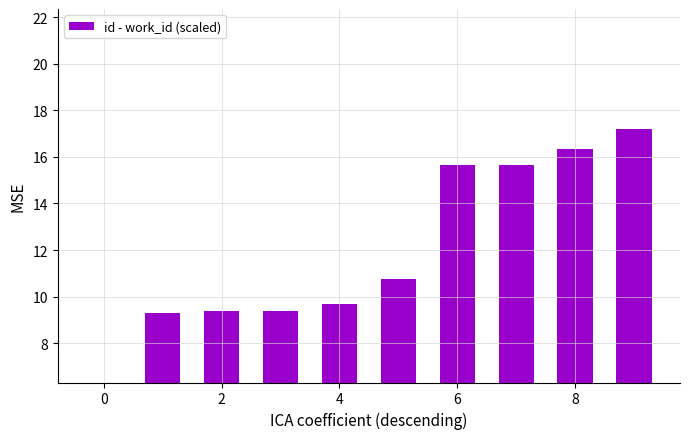

How many data points are less than 10?

5